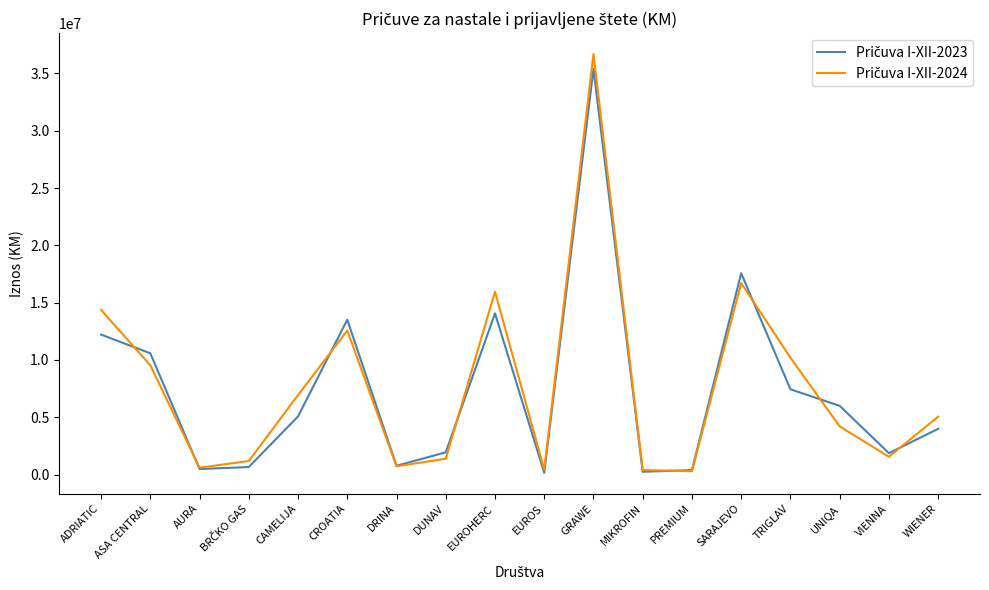

Does the chart have visible grid lines?

No